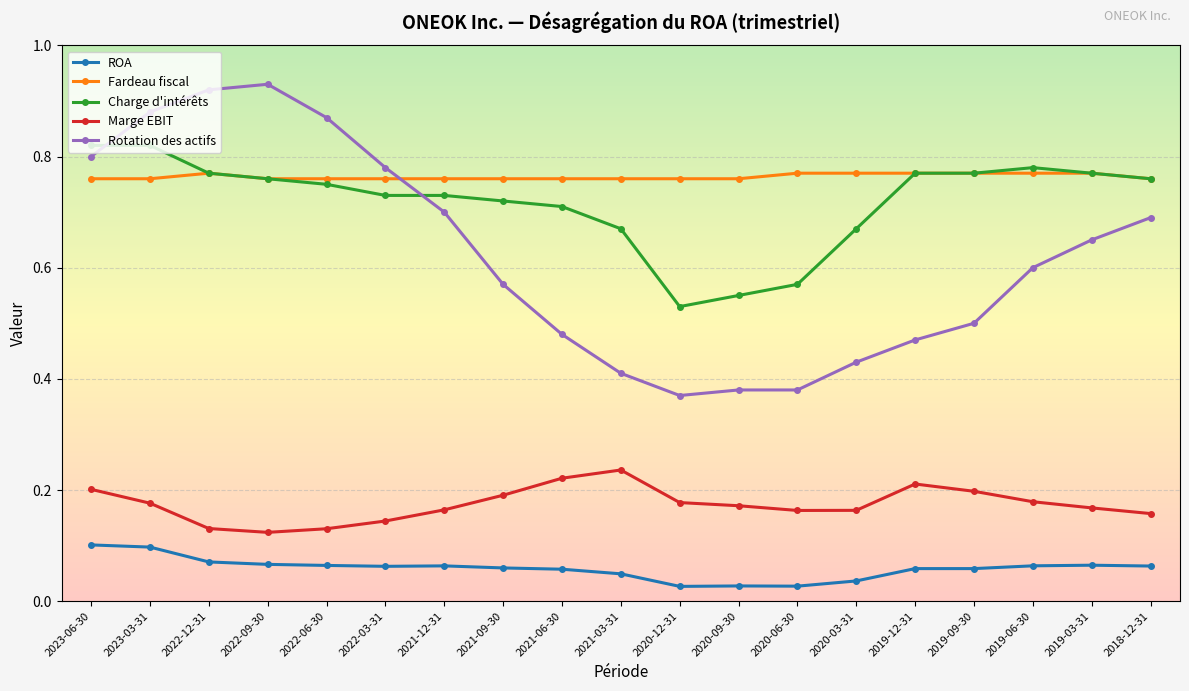

Is it true that Rotation des actifs equals 0.7 at 2021-12-31?

True